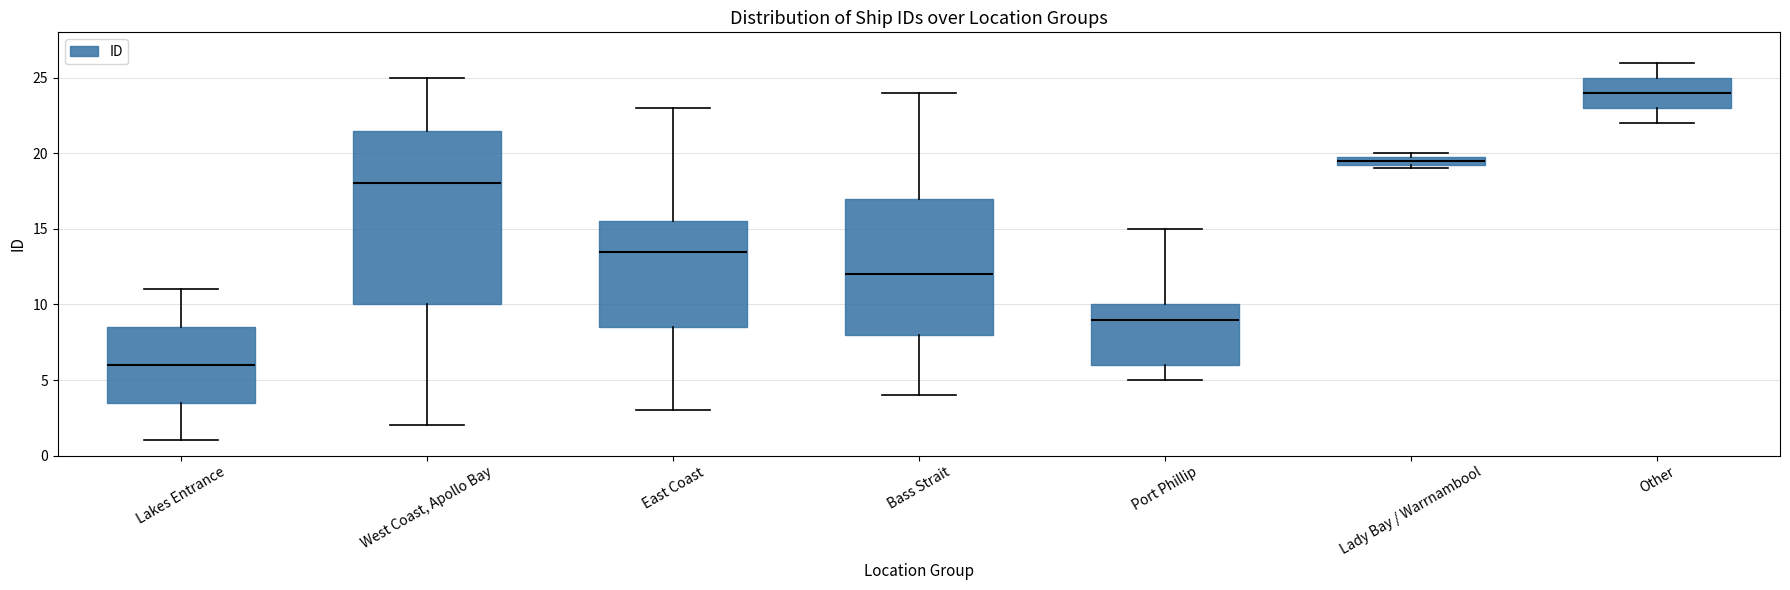

Which box's median line is the lowest?

Lakes Entrance